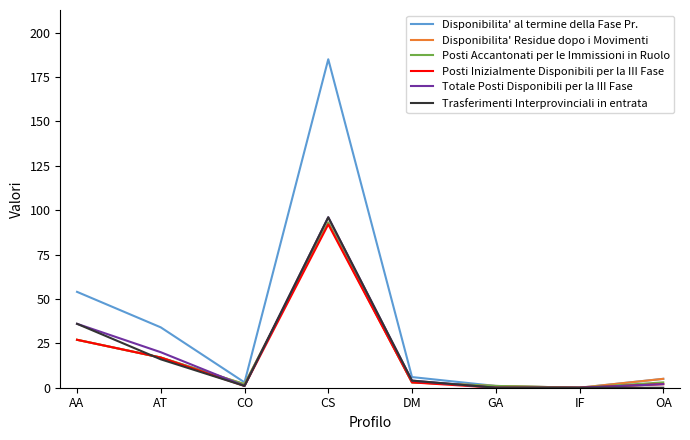

What position from the right is AA?

8